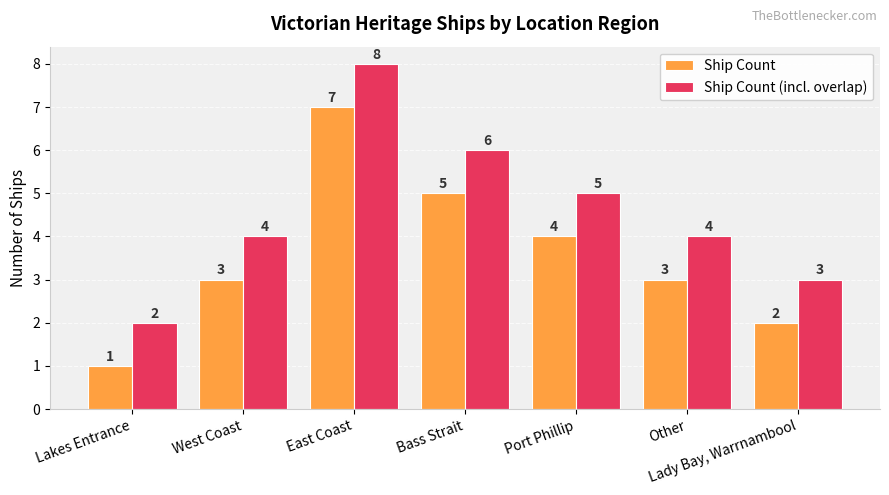

What is the difference between the maximum and minimum values in the Ship Count (incl. overlap) series?

6